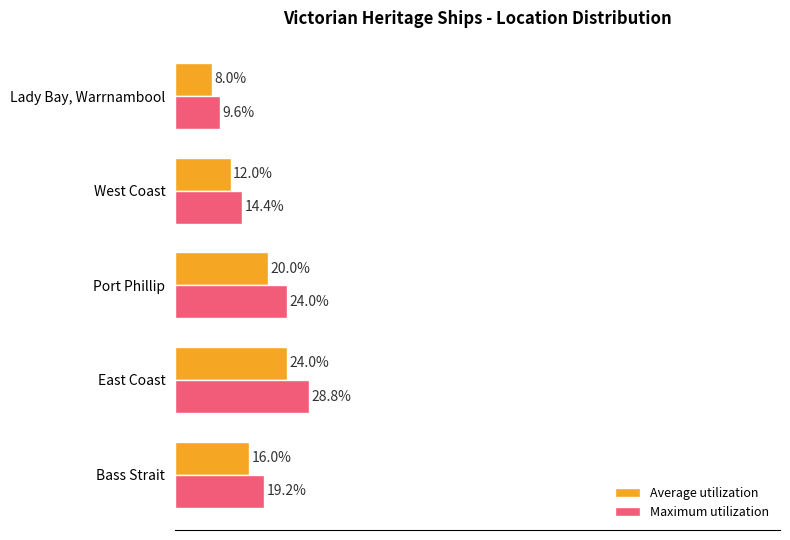

Rank the series at Port Phillip from highest to lowest value.

Maximum utilization, Average utilization